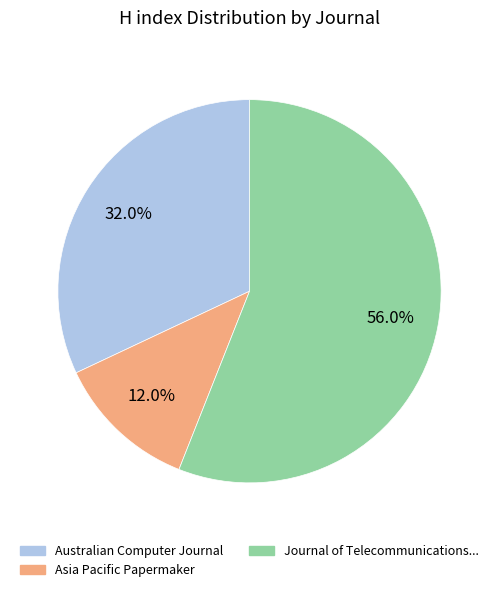

Do Asia Pacific Papermaker and Australian Computer Journal together represent more than half of the pie?

No